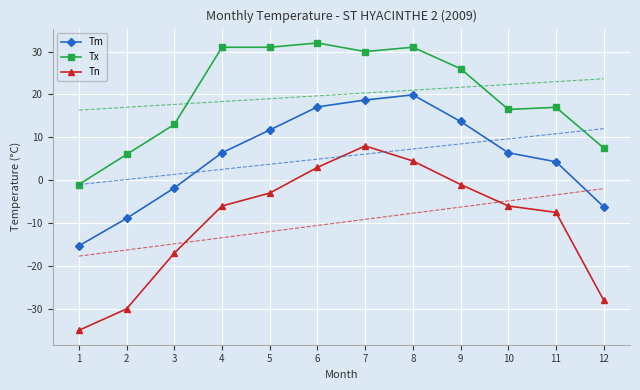

Which series has the largest total across all categories?

Tx